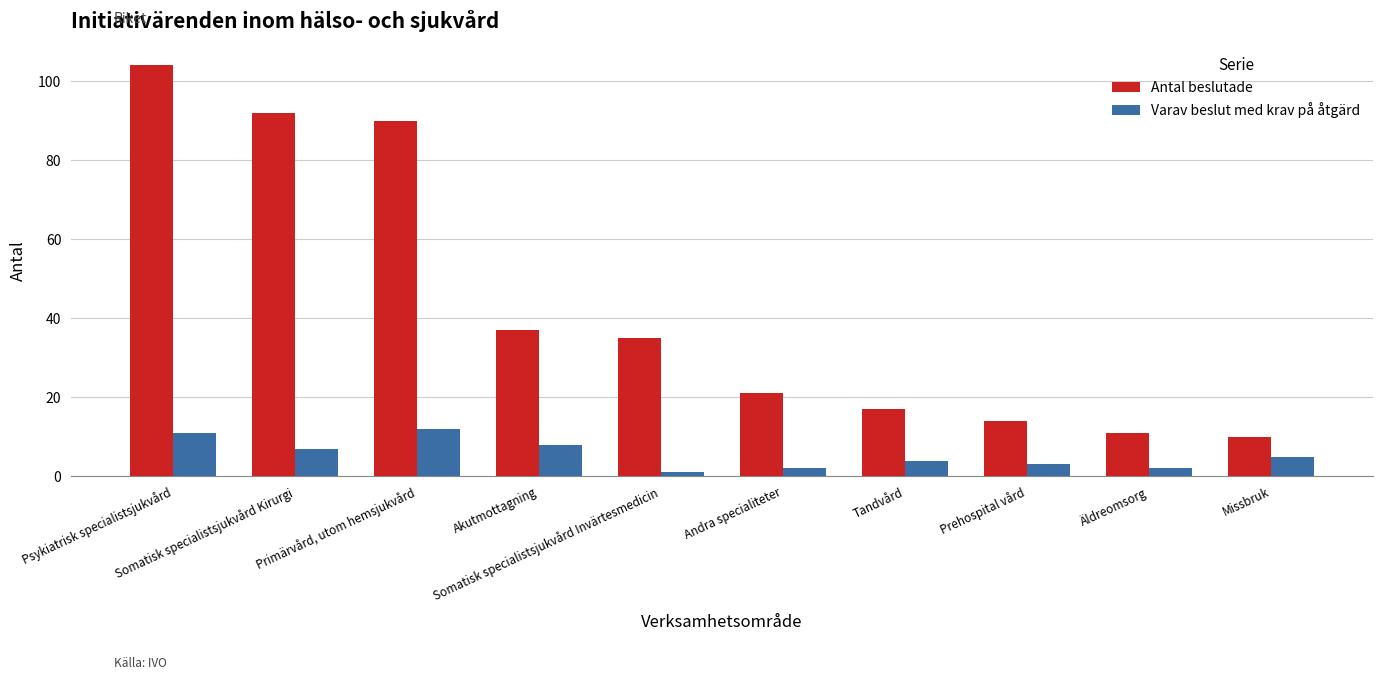

Rank the series by their maximum value, from lowest to highest.

Varav beslut med krav på åtgärd, Antal beslutade